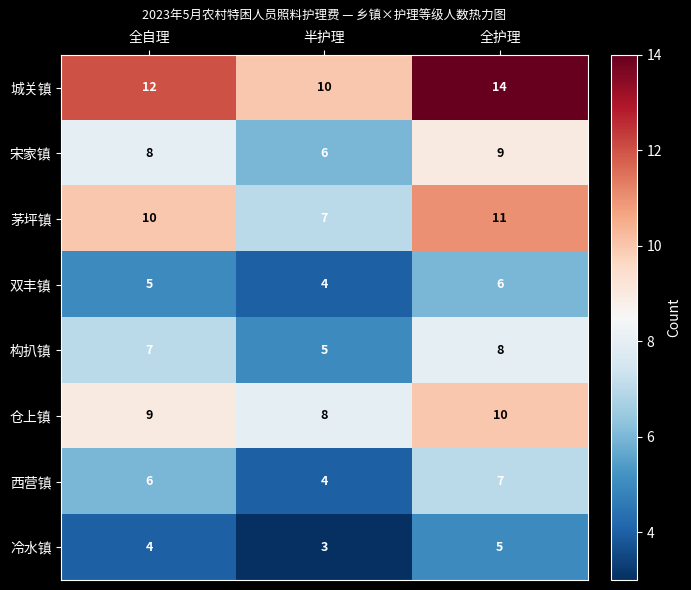

What is the smallest value displayed?

3